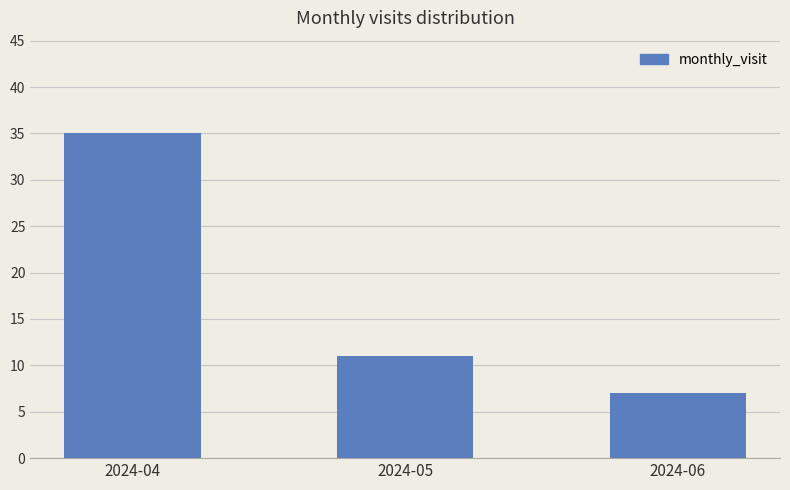

What is the value of the 3rd bar from the left?

7